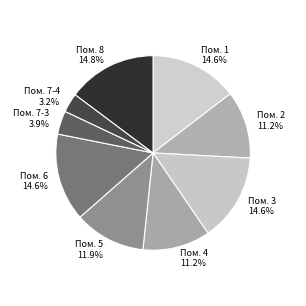

Count the number of slices in the pie.

9